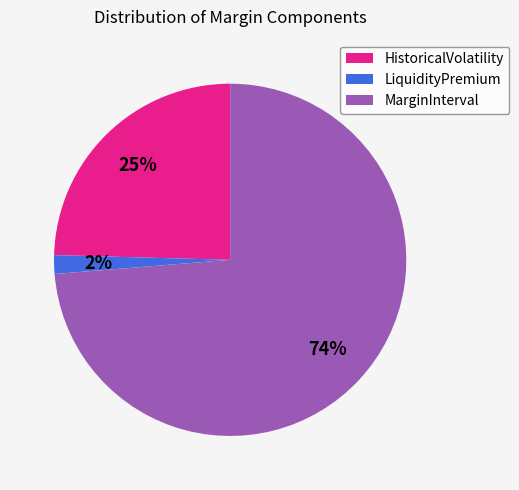

How many slices are in this pie chart?

3